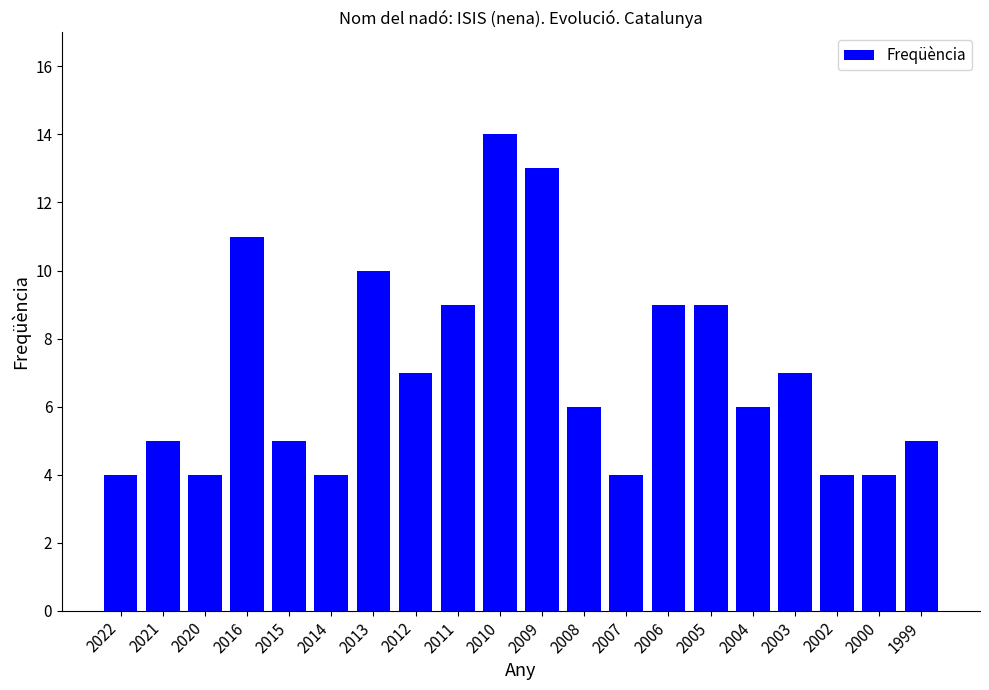

The value at 2003 is 7. True or false?

True